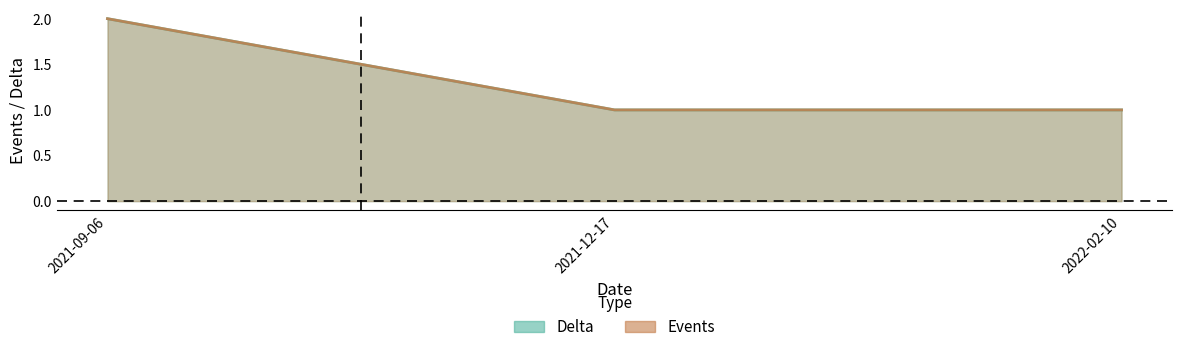

What is the sum of the Delta values at 2021-09-06 and 2021-12-17?

3